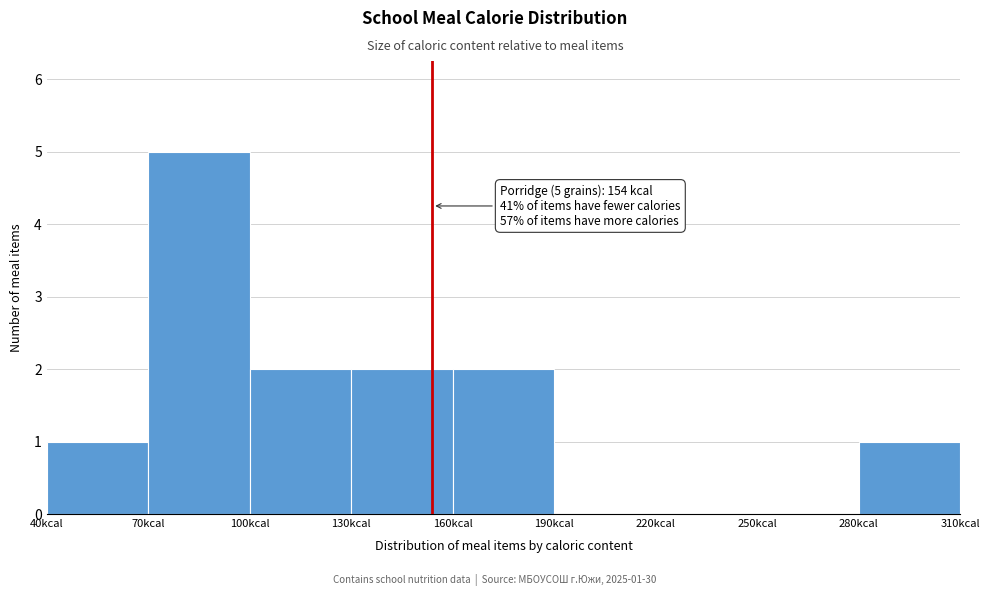

Over which range of the x-axis is the bar tallest?

70 to 100